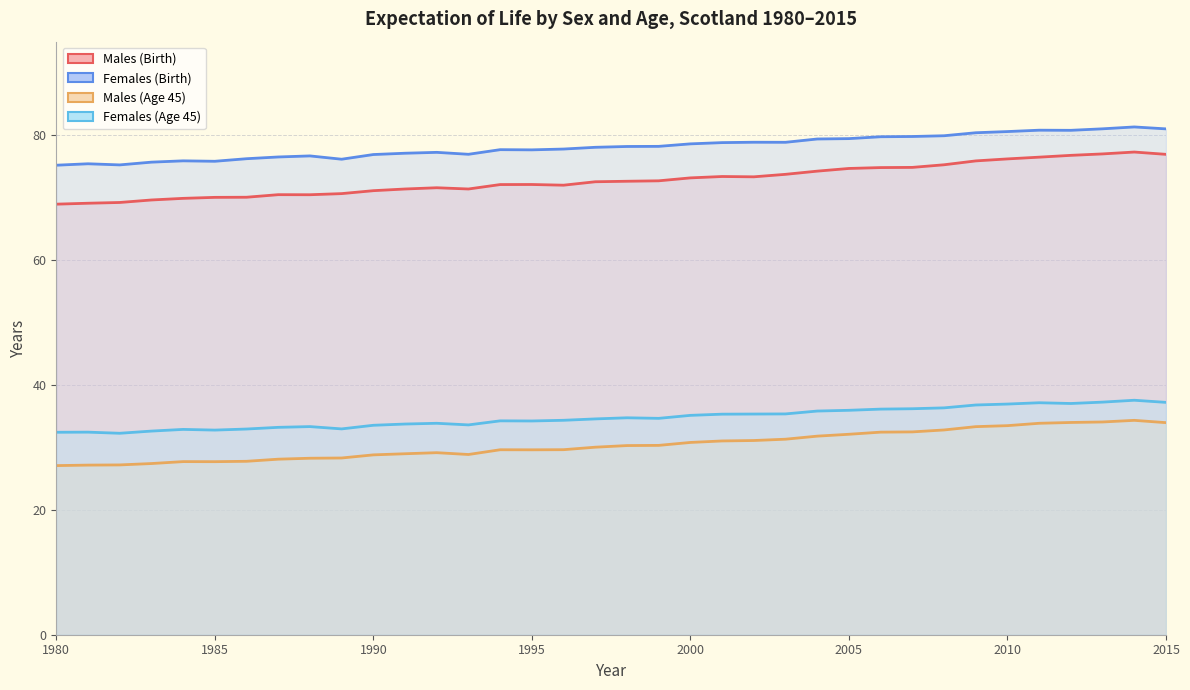

True or false: Males (Age 45) has more than 1 interior local peaks.

True